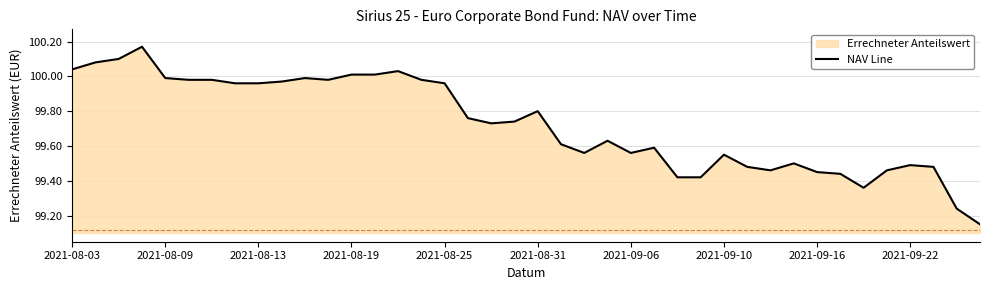

How many lines are shown in the chart?

1